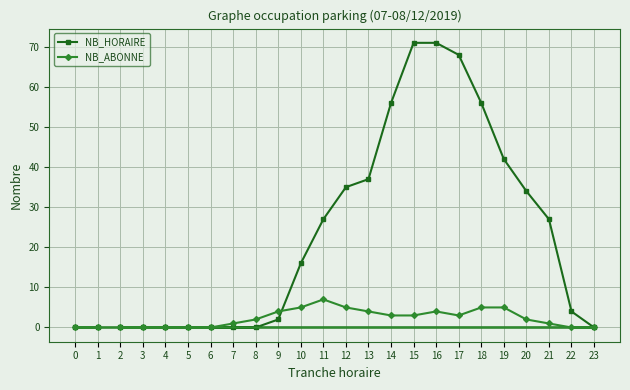

What are all the series names shown in the legend?

NB_HORAIRE, NB_ABONNE